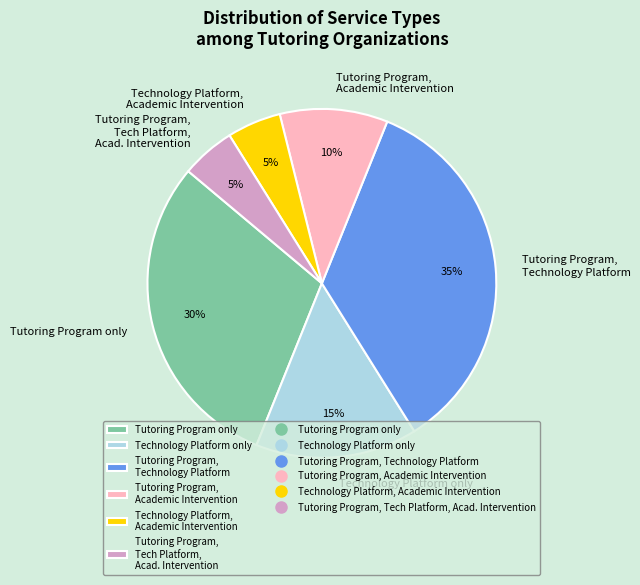

How many slices are in this pie chart?

6